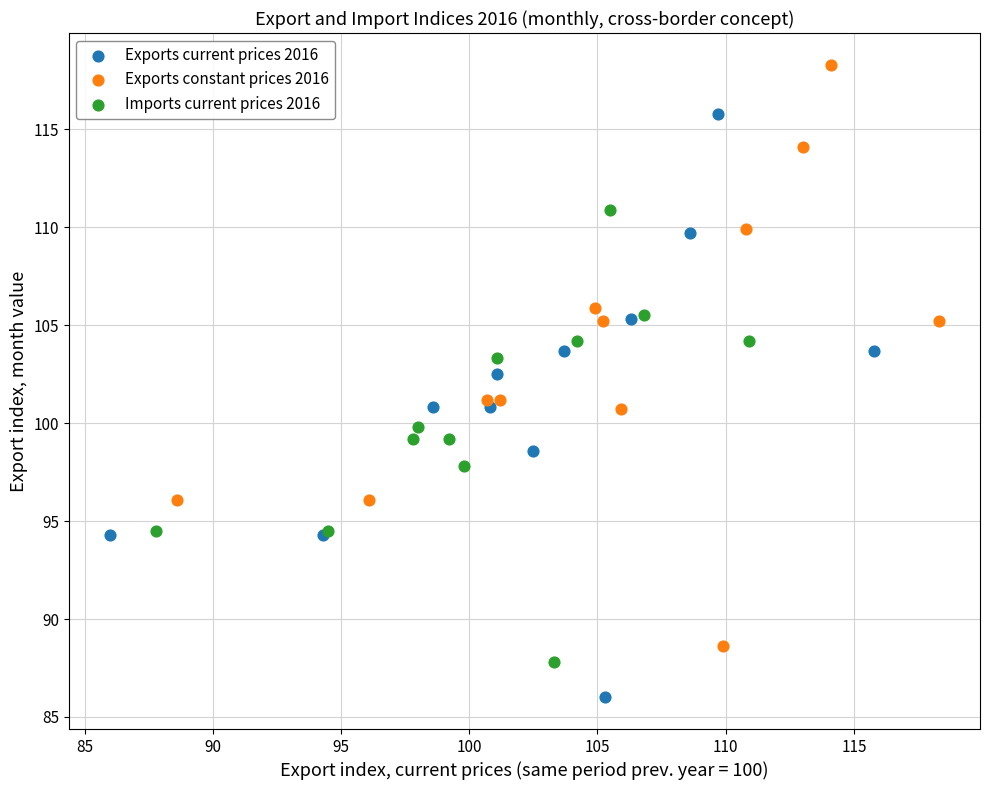

Which series has the widest spread of Y values?

Exports current prices 2016